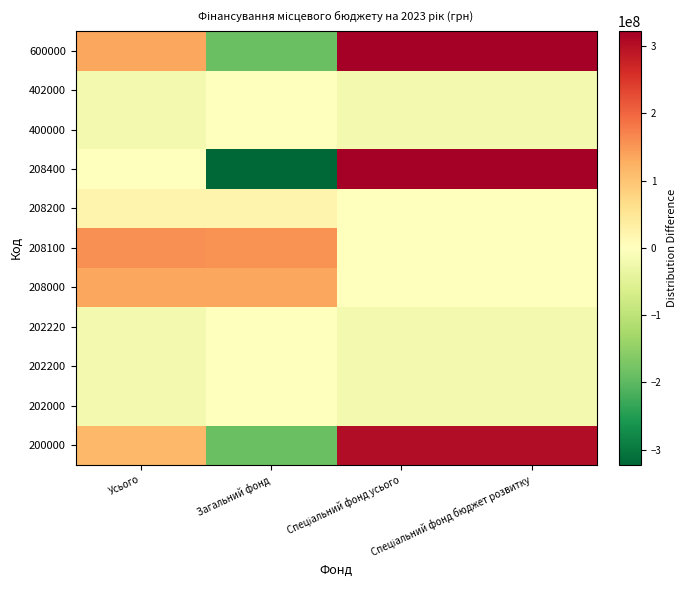

What is the total value across all series at Загальний фонд?

-386432355